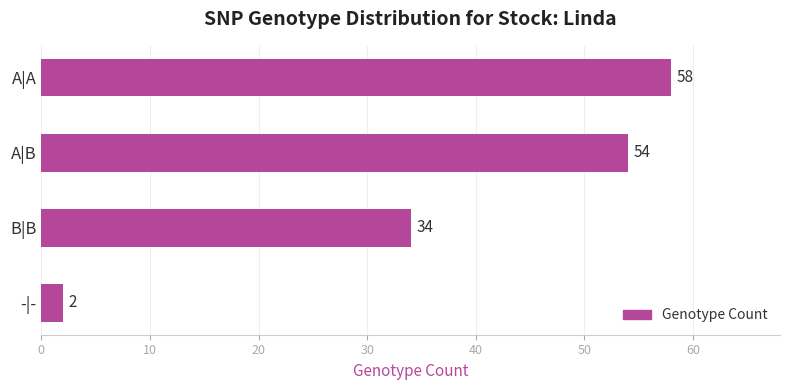

Reading top to bottom, extract all data points from this chart.

58	54	34	2